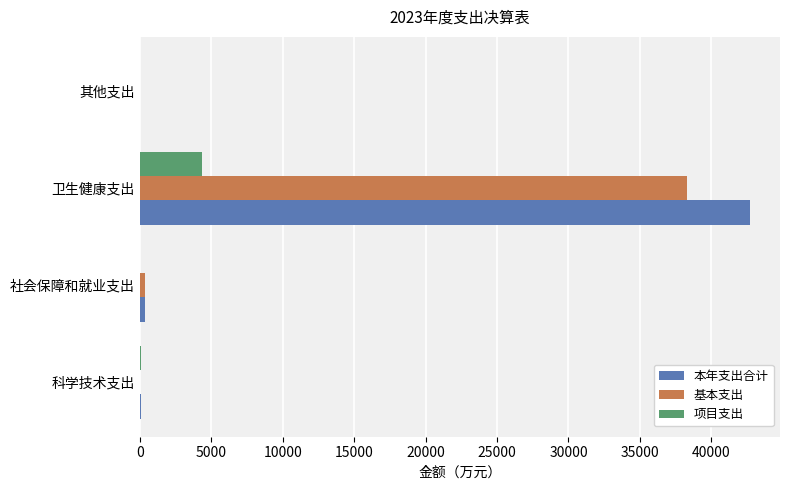

Is it true that 基本支出 equals -17044.5 at 科学技术支出?

False